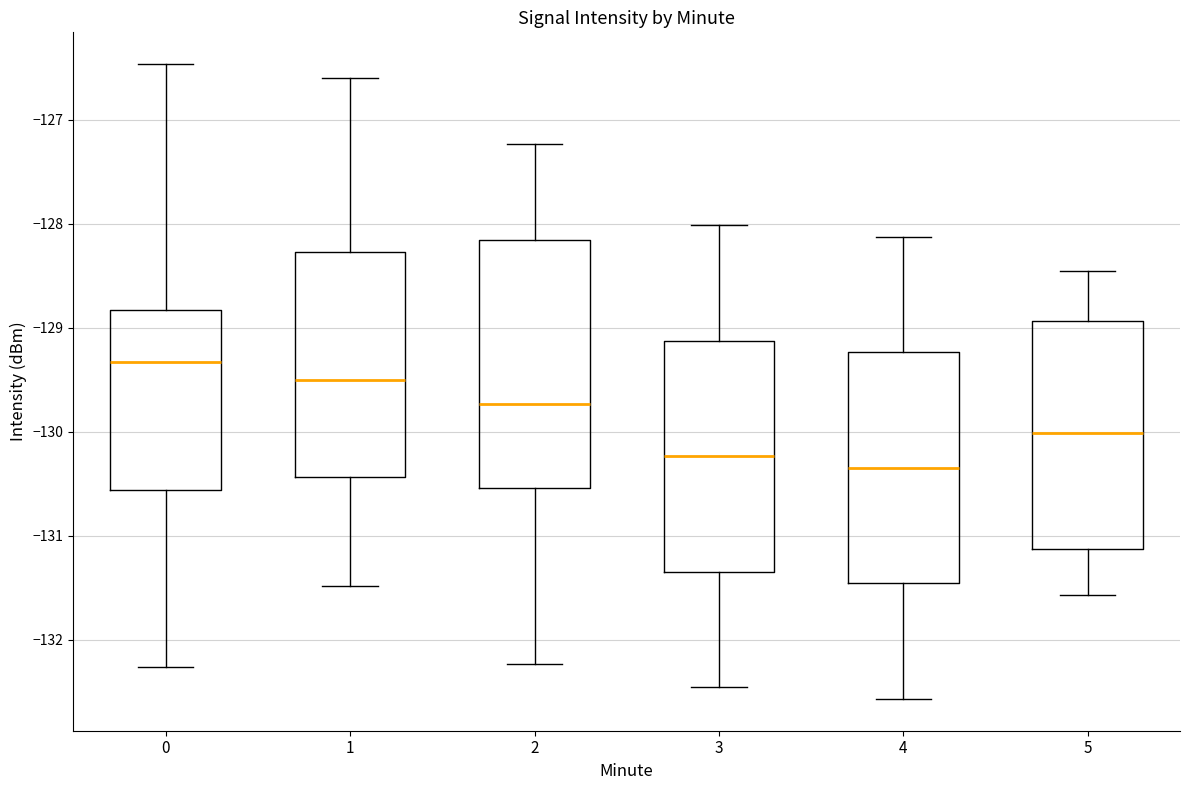

Which box's median line is the lowest?

4